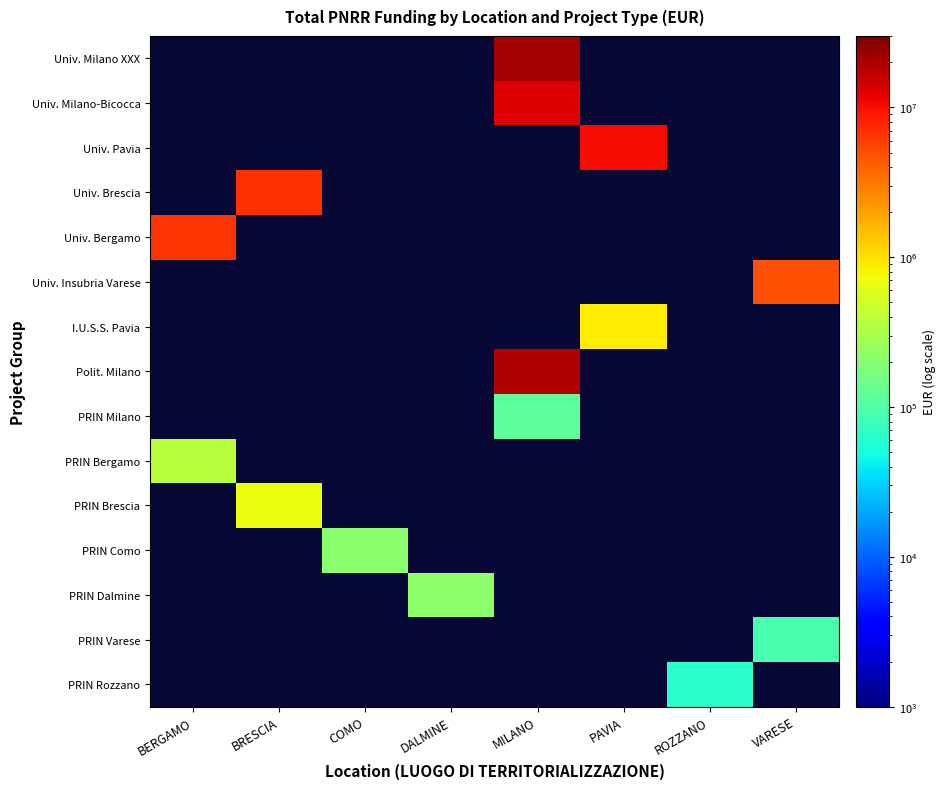

Where is Univ. Bergamo nearest to the value 0?

BRESCIA